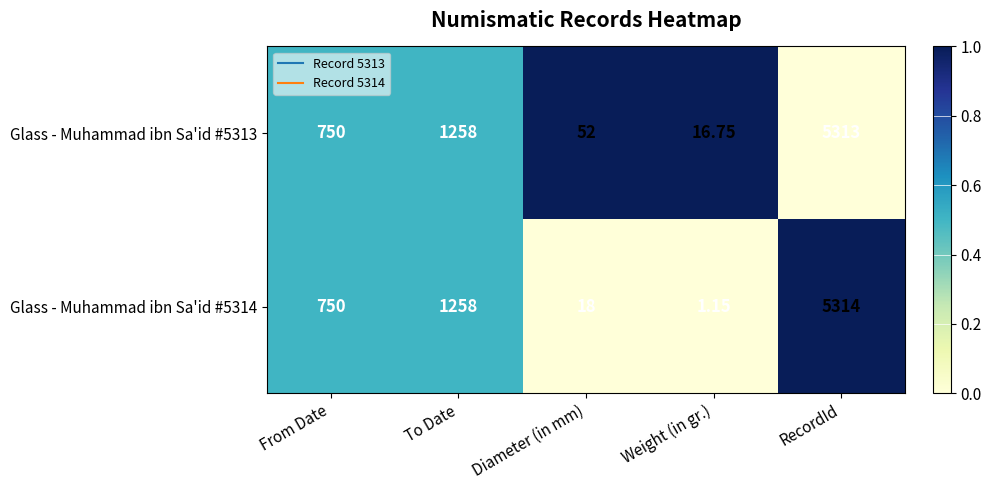

Between To Date and Weight (in gr.), which series saw the biggest shift?

Glass - Muhammad ibn Sa'id #5314